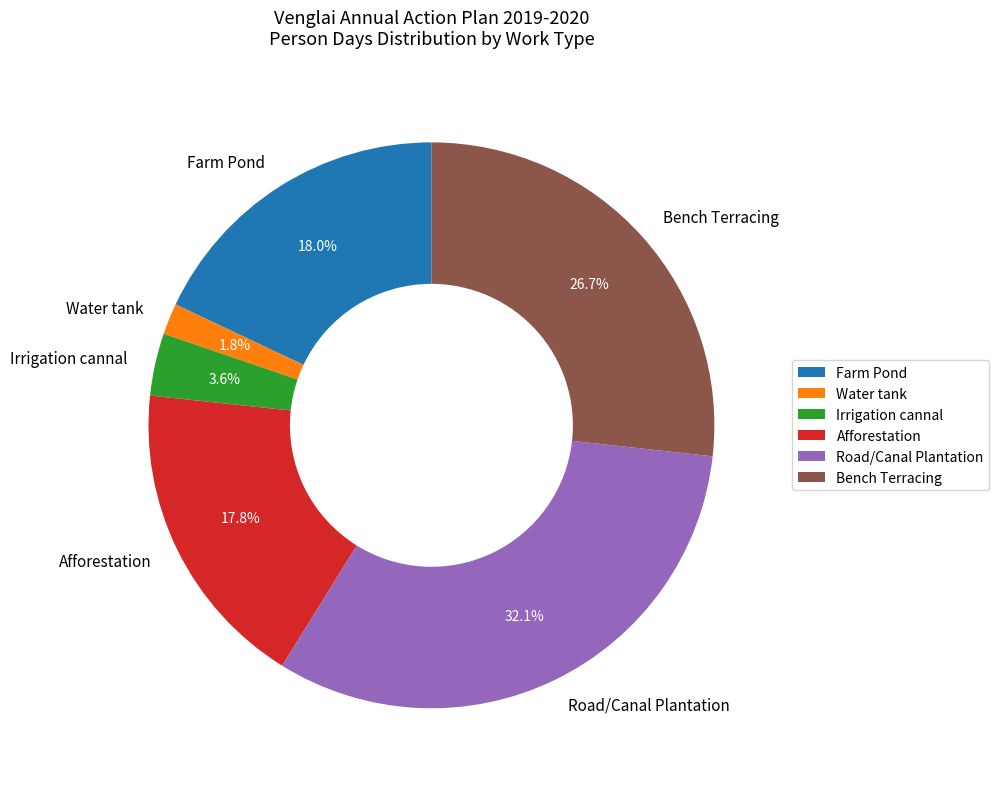

What is the smallest slice in the pie chart?

Water tank